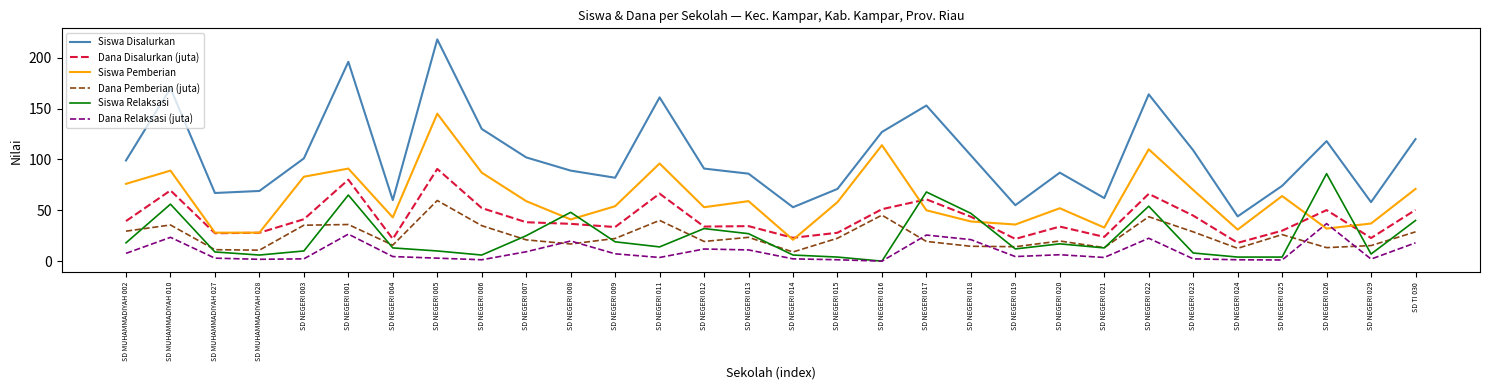

How many lines are shown in the chart?

6